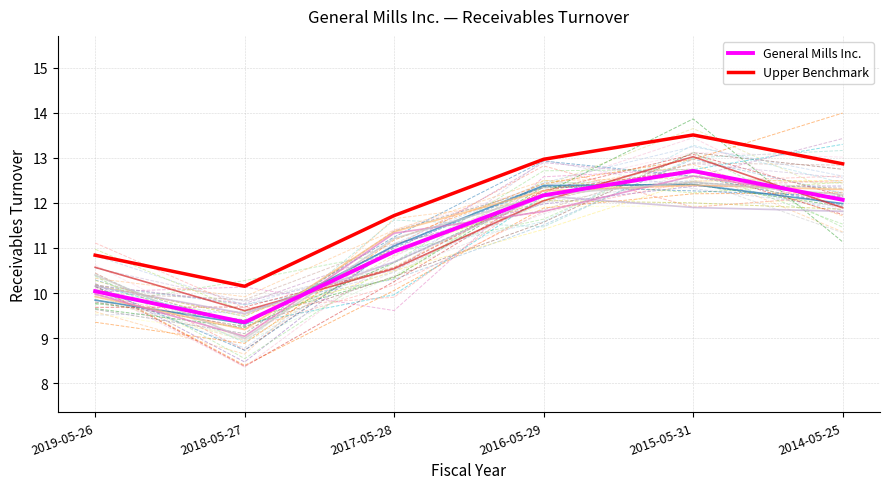

Where is the first local minimum for Upper Benchmark?

2018-05-27